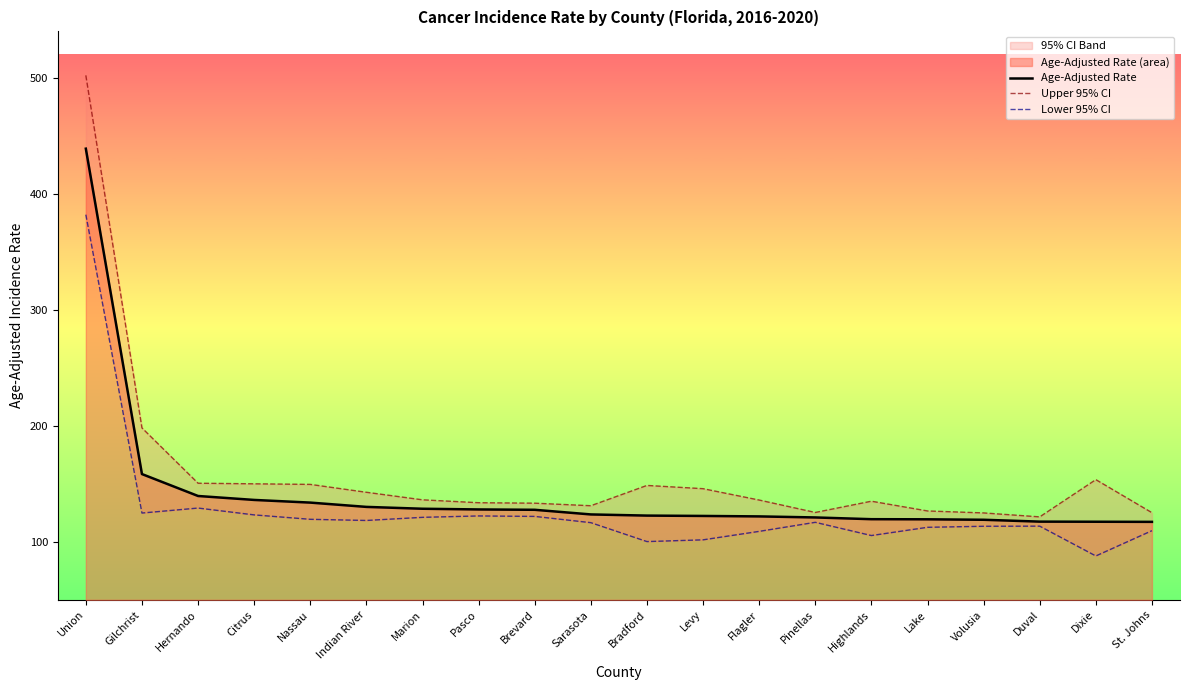

The Upper 95% CI series shows 149.5 at Nassau. True or false?

True